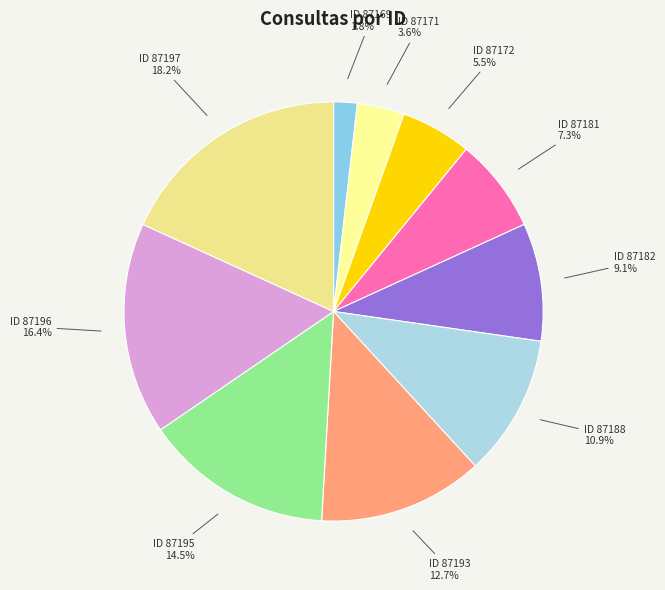

To the nearest percent, what is the average slice percentage?

10%